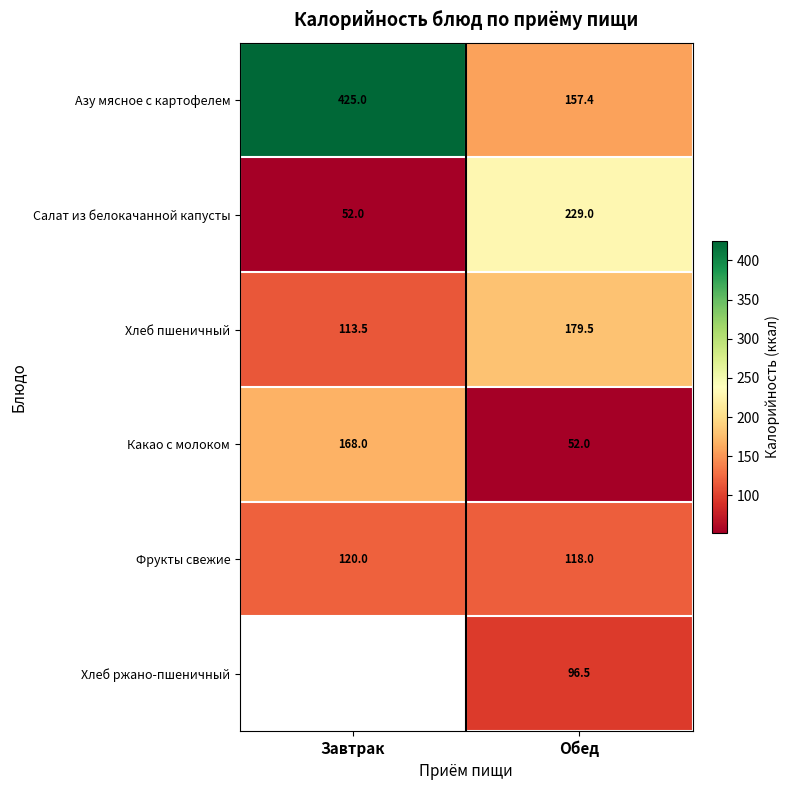

Which label corresponds to the smallest value in the chart?

Завтрак